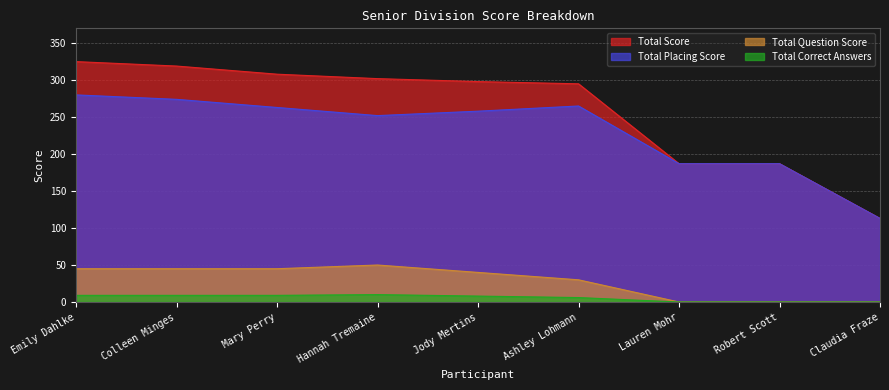

How many interior local peaks does the Total Correct Answers series have?

1